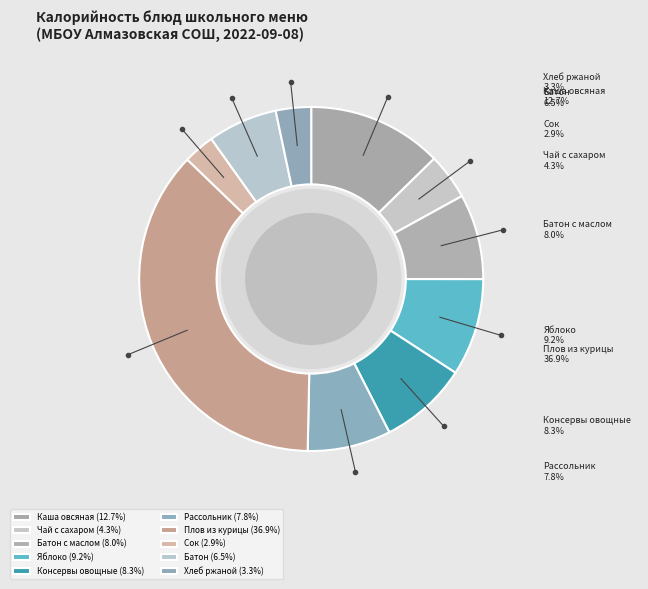

What is the ratio of the value at Батон to the value at Сок?

2.2